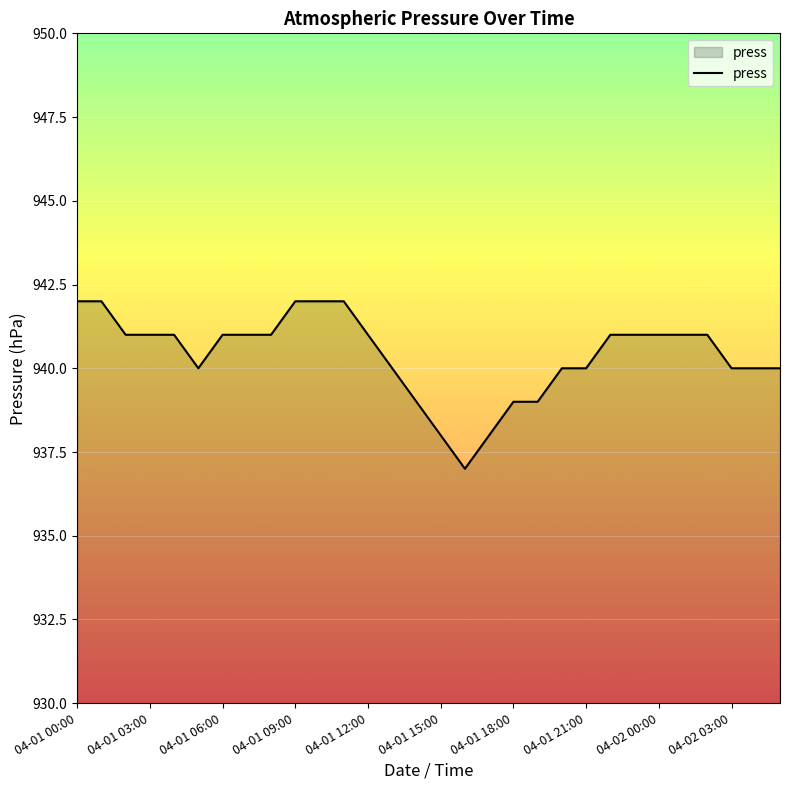

What is the difference between the maximum and minimum values?

5